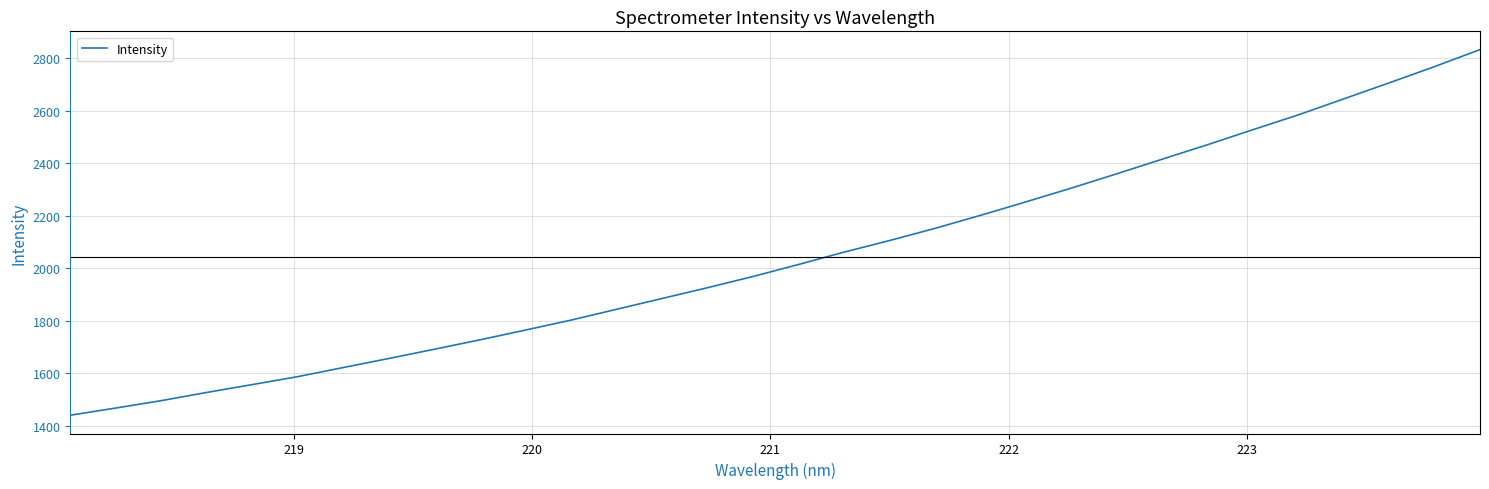

What is the difference between the maximum and minimum values?

1392.5